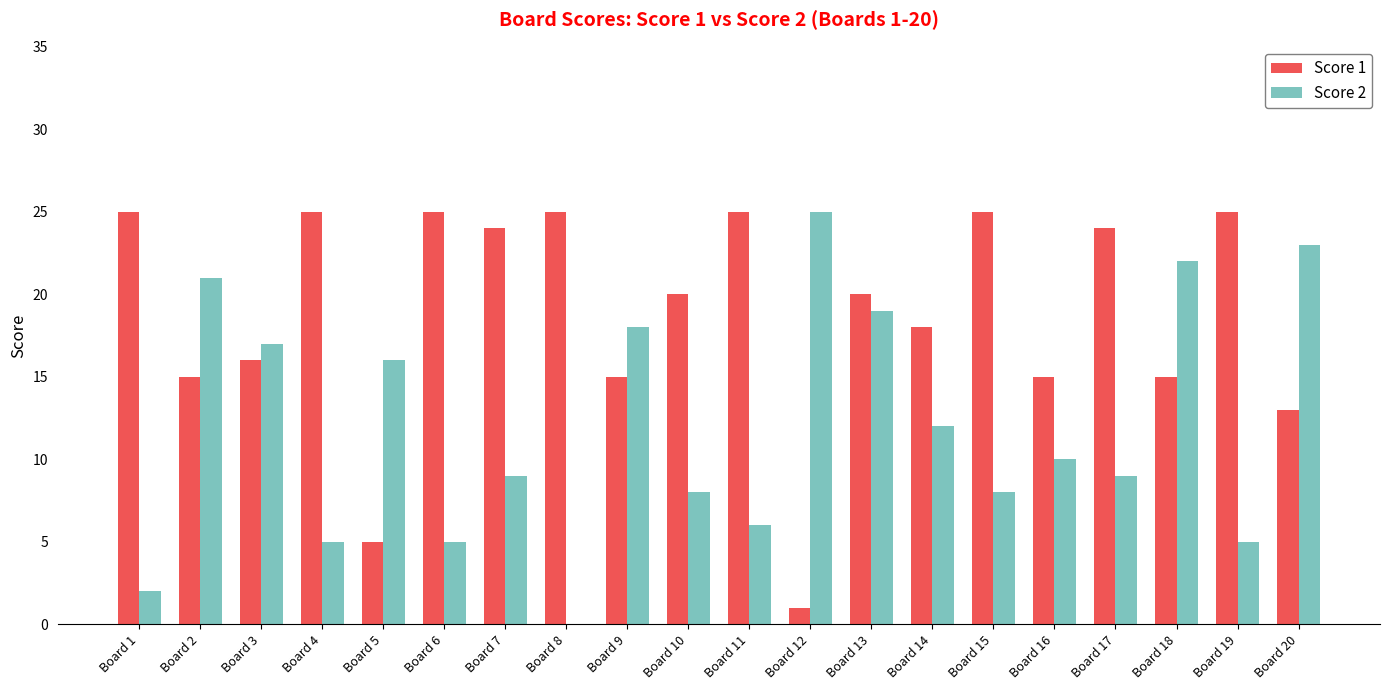

What is the average value of the Score 1 series?

19